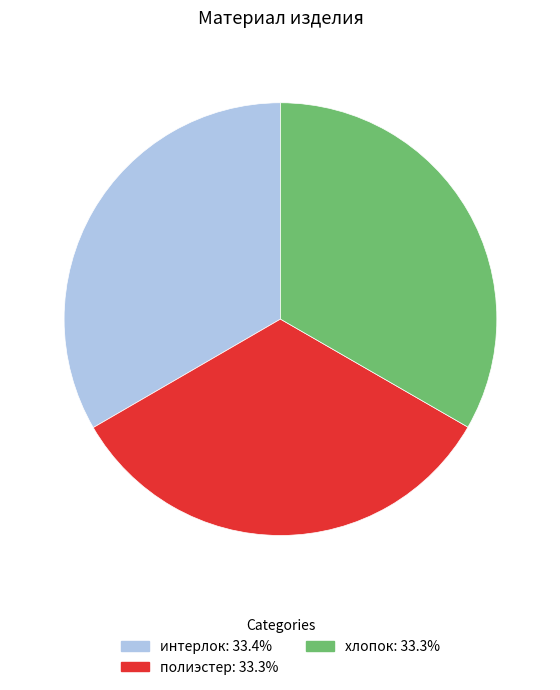

Is there any slice that represents more than half of the pie?

No